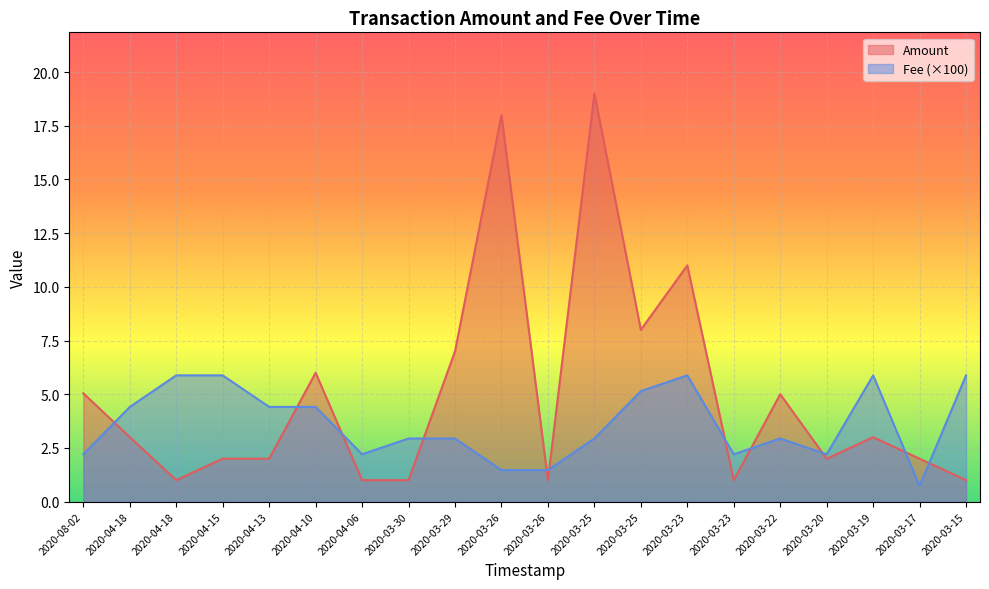

Reading left to right, transcribe all the data shown in this chart.

Amount: 5.0	3.0	1.0	2.0	2.0	6.0	1.0	1.0	7.0	18.0	1.0	19.0	8.0	11.0	1.0	5.0	2.0	3.0	2.0	1.0
Fee: 2.2	4.4	5.9	5.9	4.4	4.4	2.2	2.9	2.9	1.5	1.5	2.9	5.1	5.9	2.2	2.9	2.2	5.9	0.7	5.9